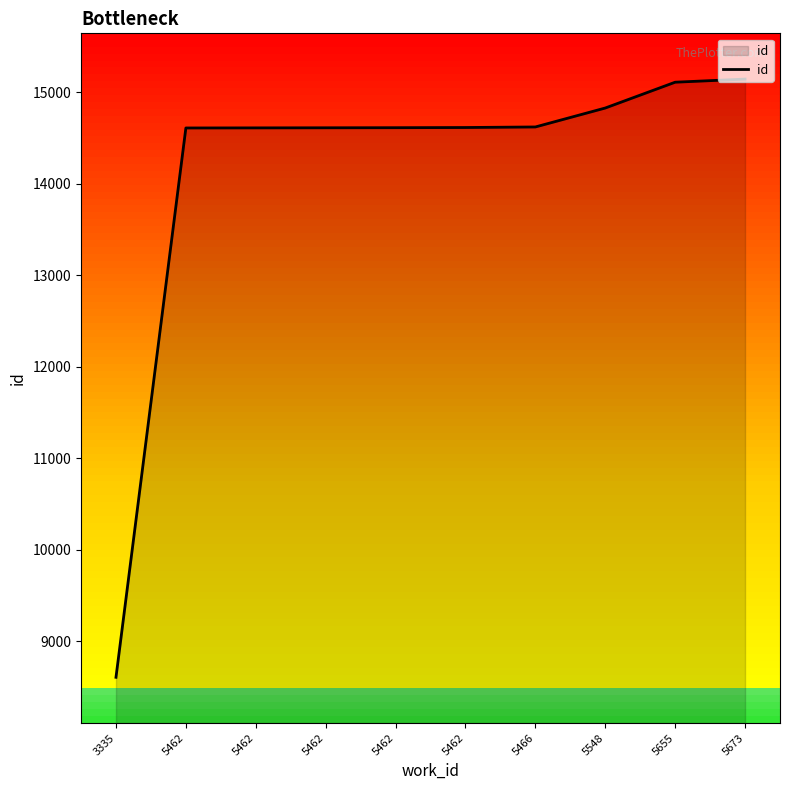

Does the chart display data point markers on the line(s)?

No